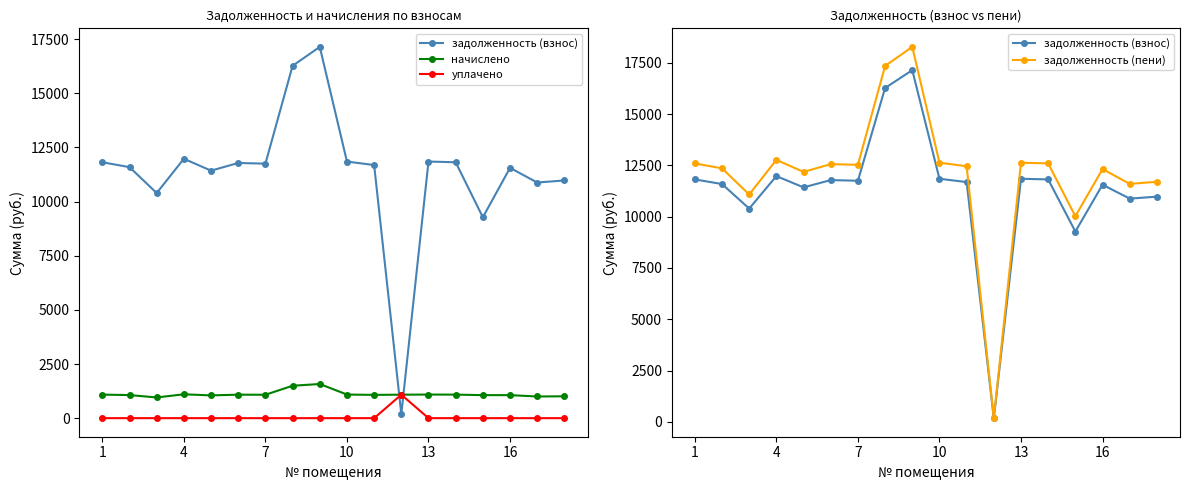

Which series has the largest range (max minus min)?

задолженность (пени)